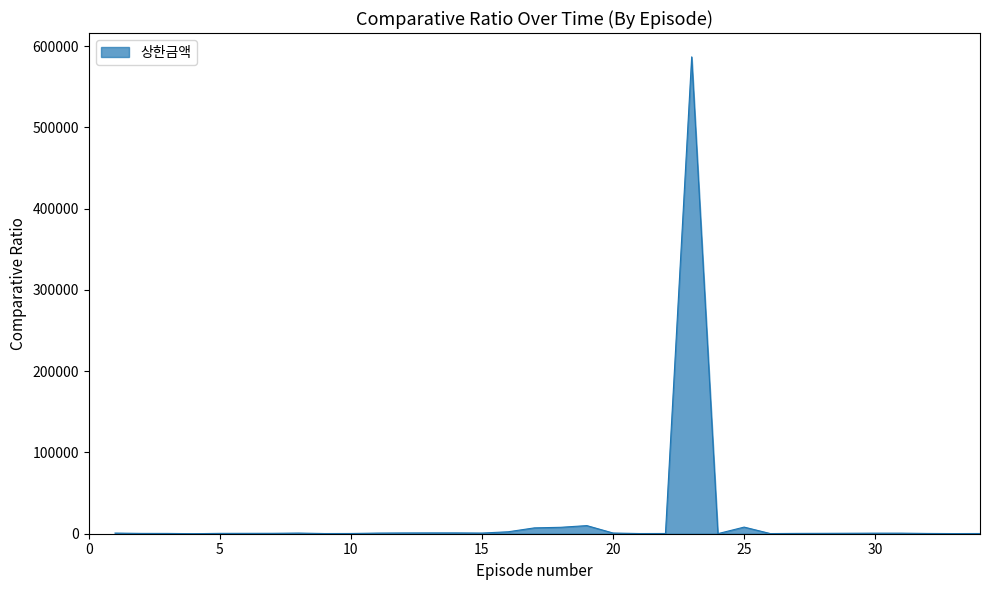

What is the difference between the second highest and second lowest values?

9898